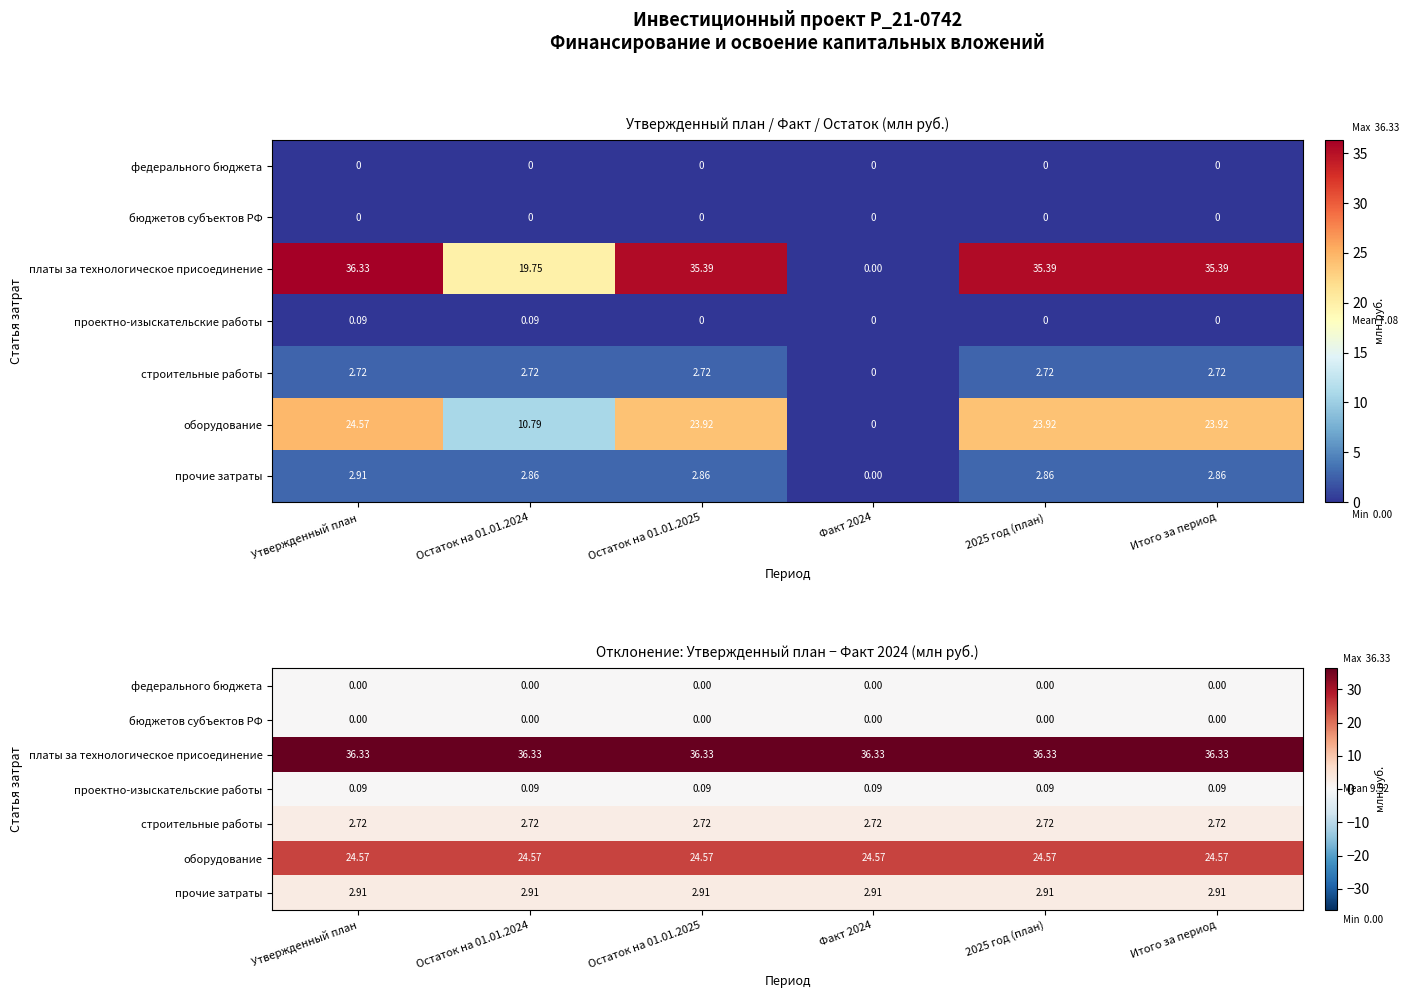

Between Остаток на 01.01.2024 and Факт 2024, which is larger?

Остаток на 01.01.2024